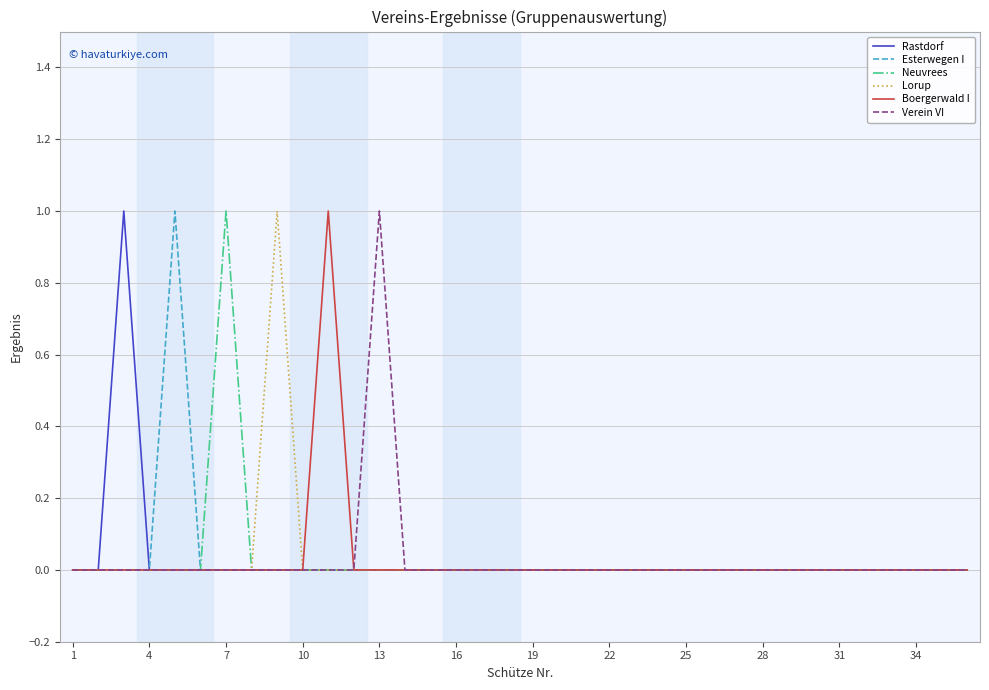

What is the sum of all Verein VI values?

1